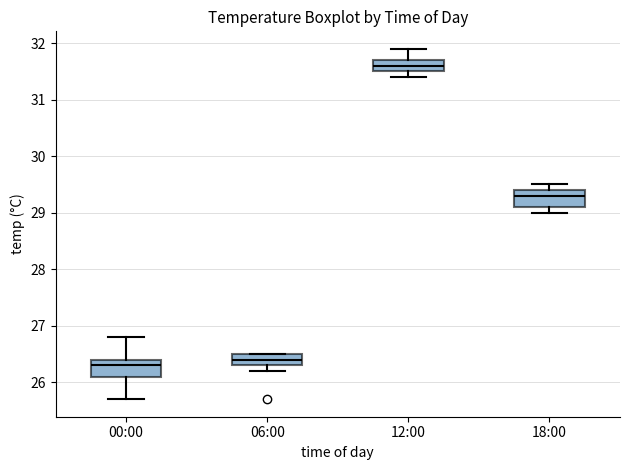

Which box has the highest median line?

12:00